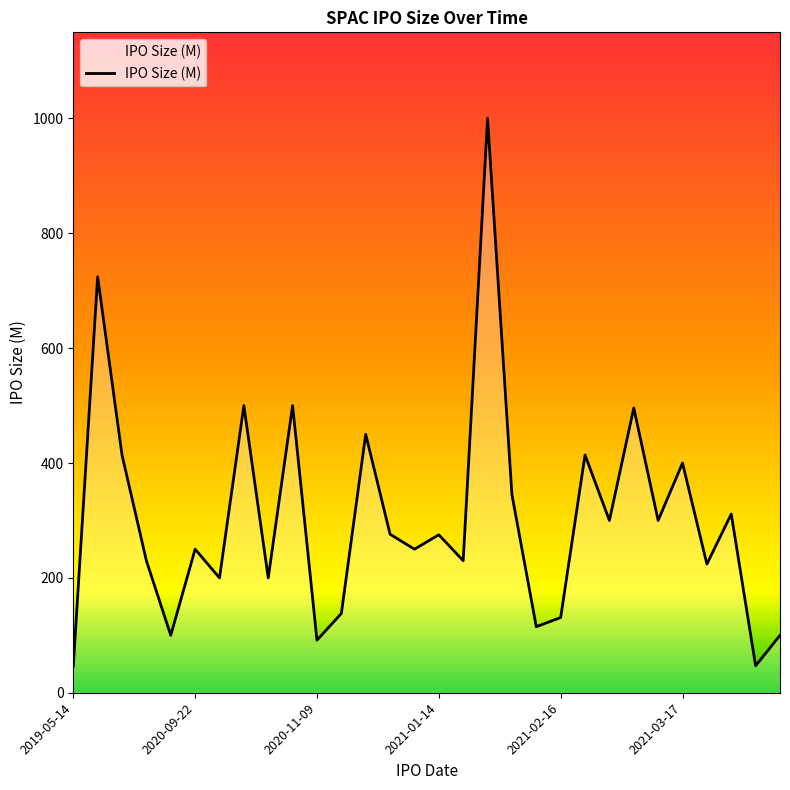

What is the difference between the maximum and minimum values?

954.0